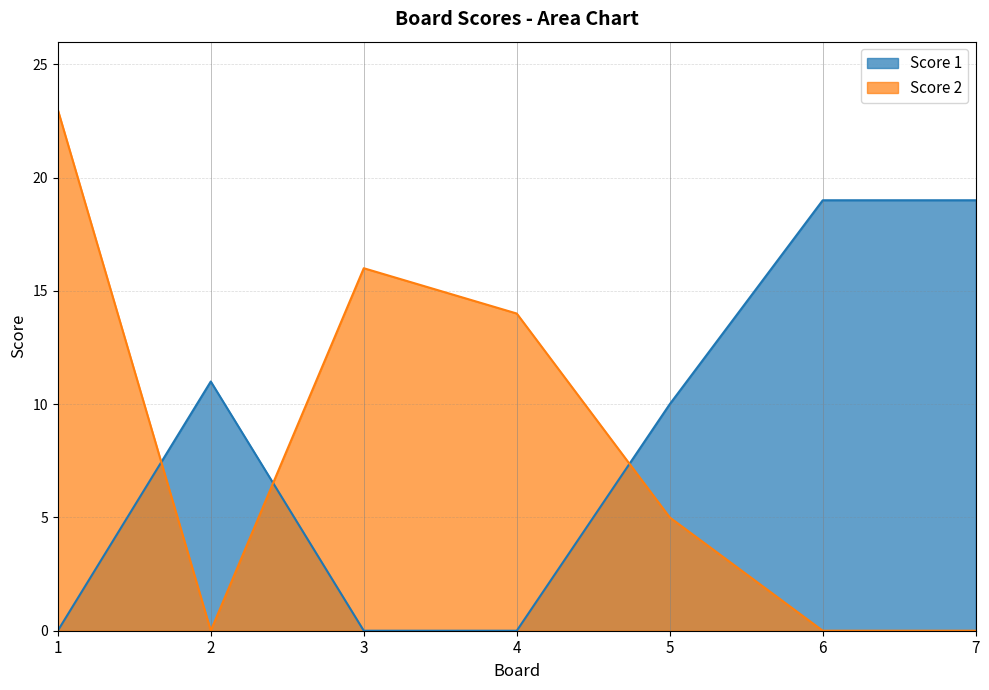

Read the Score 1 value at 5, to the nearest 10.

10